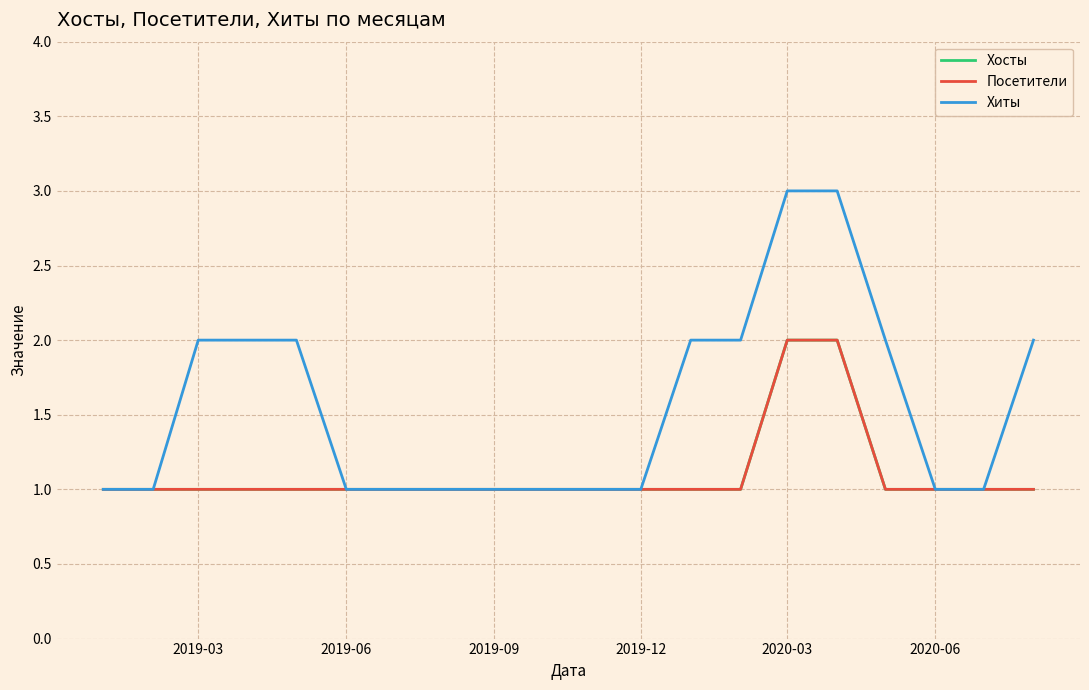

Does the chart display data point markers on the line(s)?

No